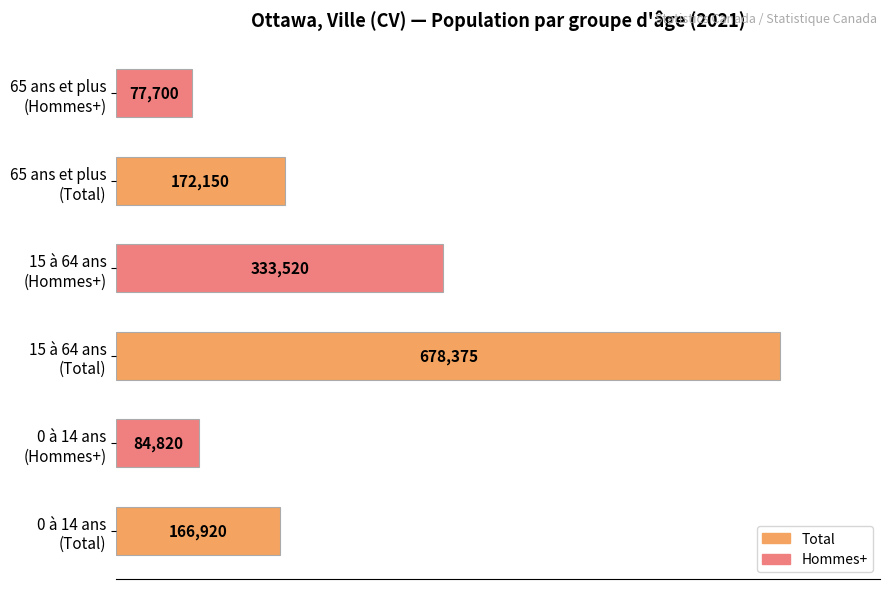

What is the sum of all values?

1513485